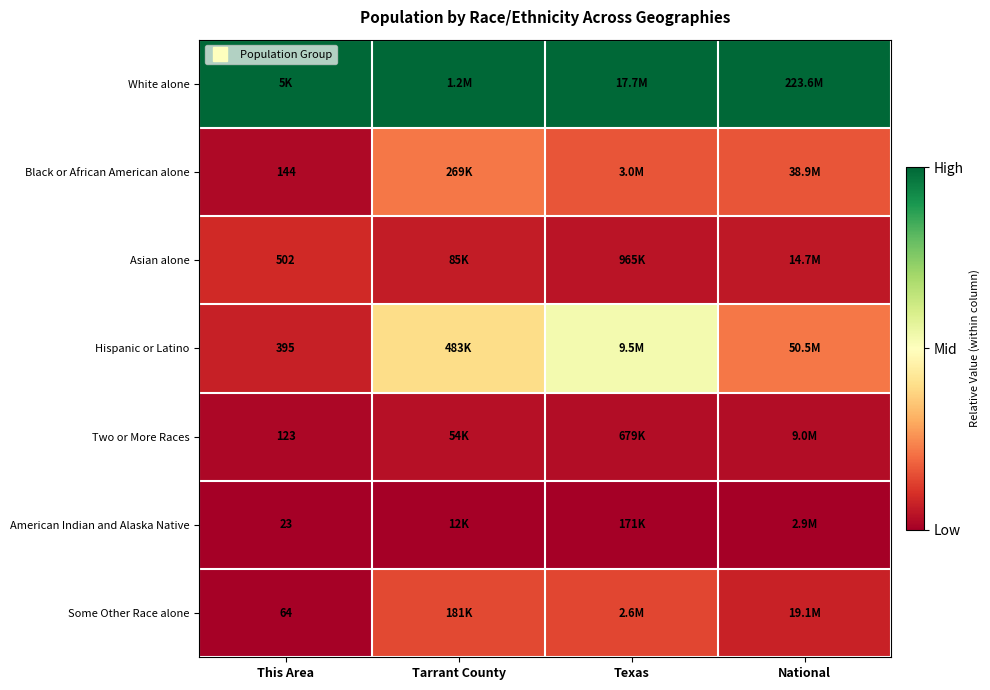

How many categories are shown in the chart?

4